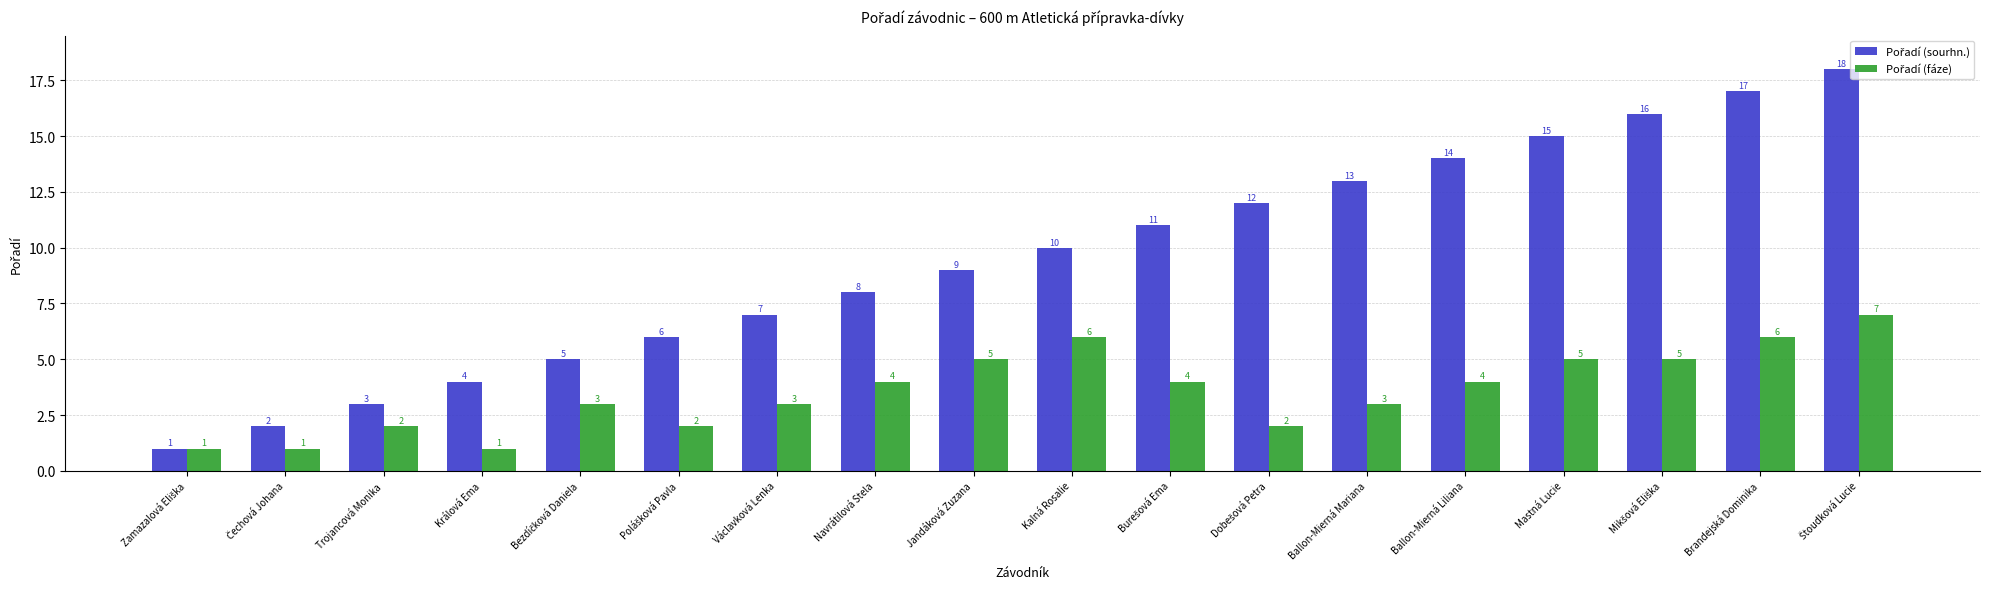

How many groups of bars are there?

18